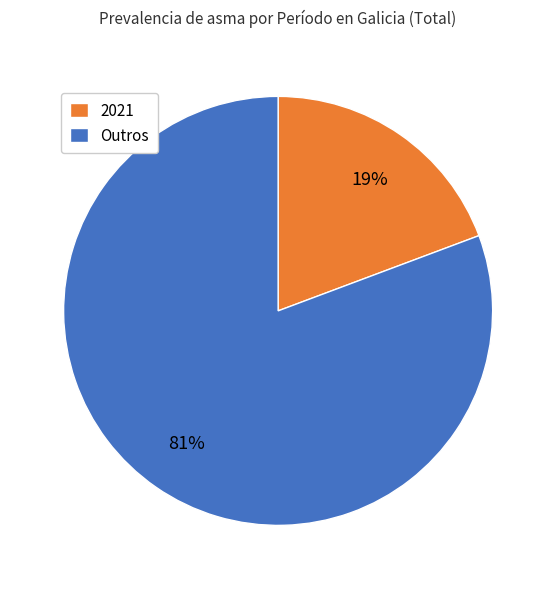

Do 2021 and Outros together represent more than half of the pie?

Yes